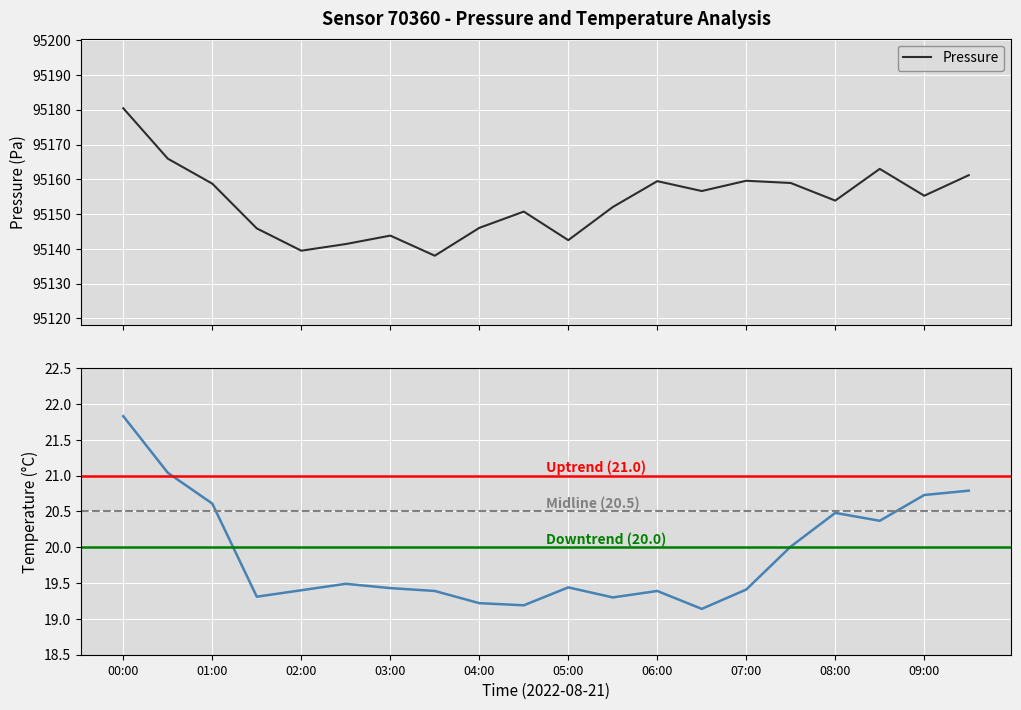

What is the minimum value for Pressure?

95138.0